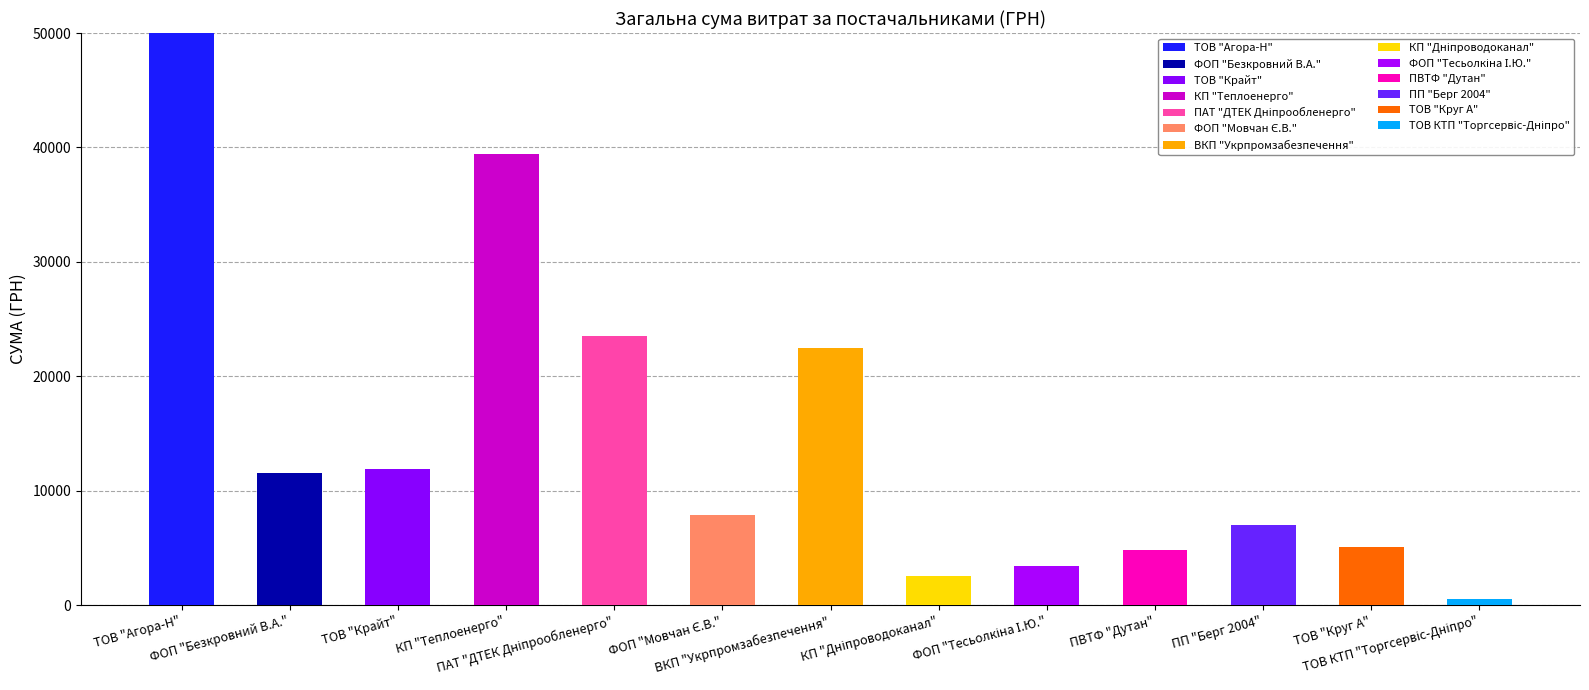

The value at ФОП "Безкровний В.А." is 6056.9. True or false?

False